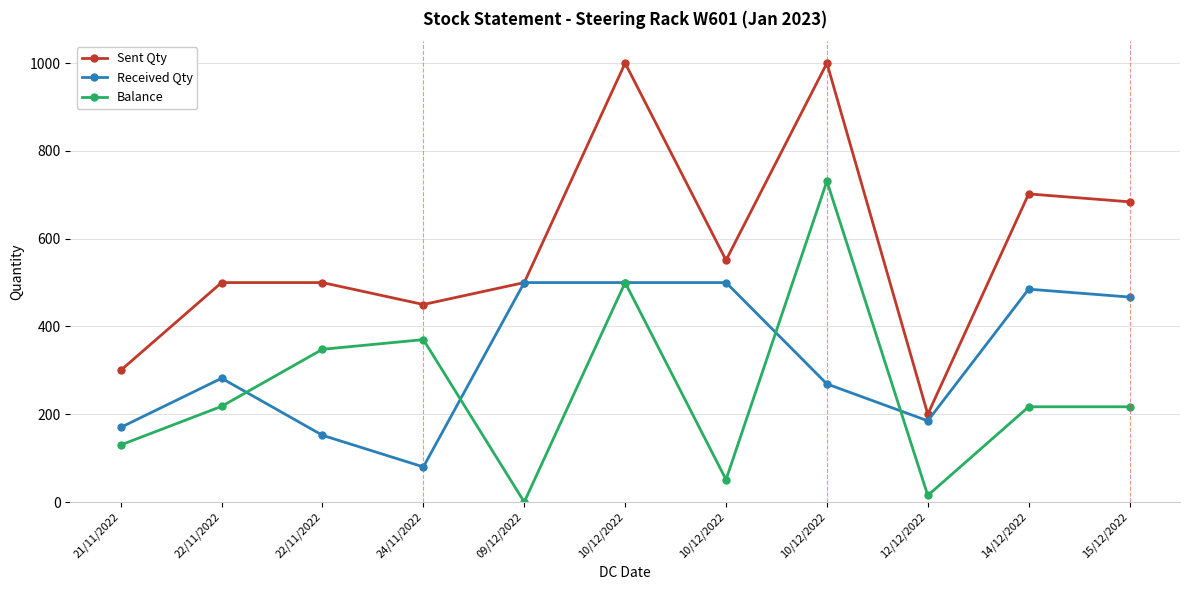

True or false: Received Qty and Balance intersect in this chart.

True